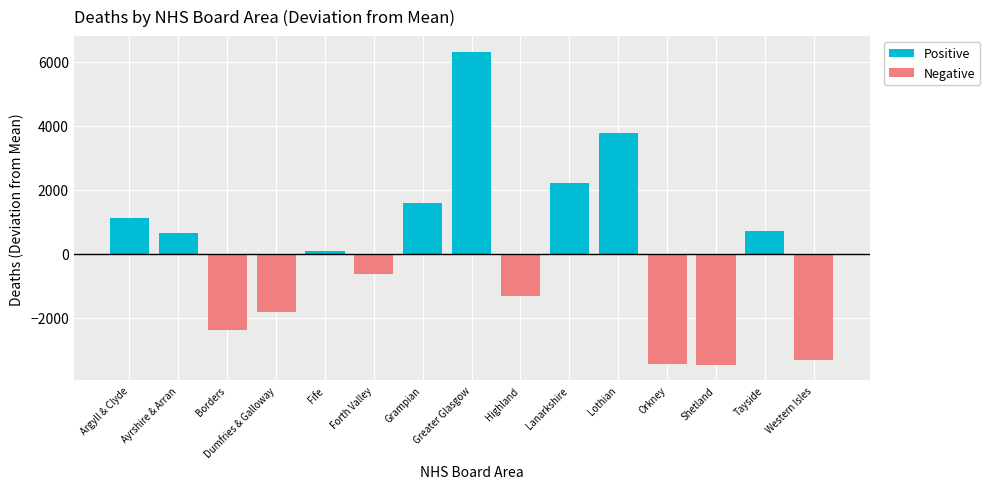

Where does the Positive series first go above 86?

Argyll & Clyde